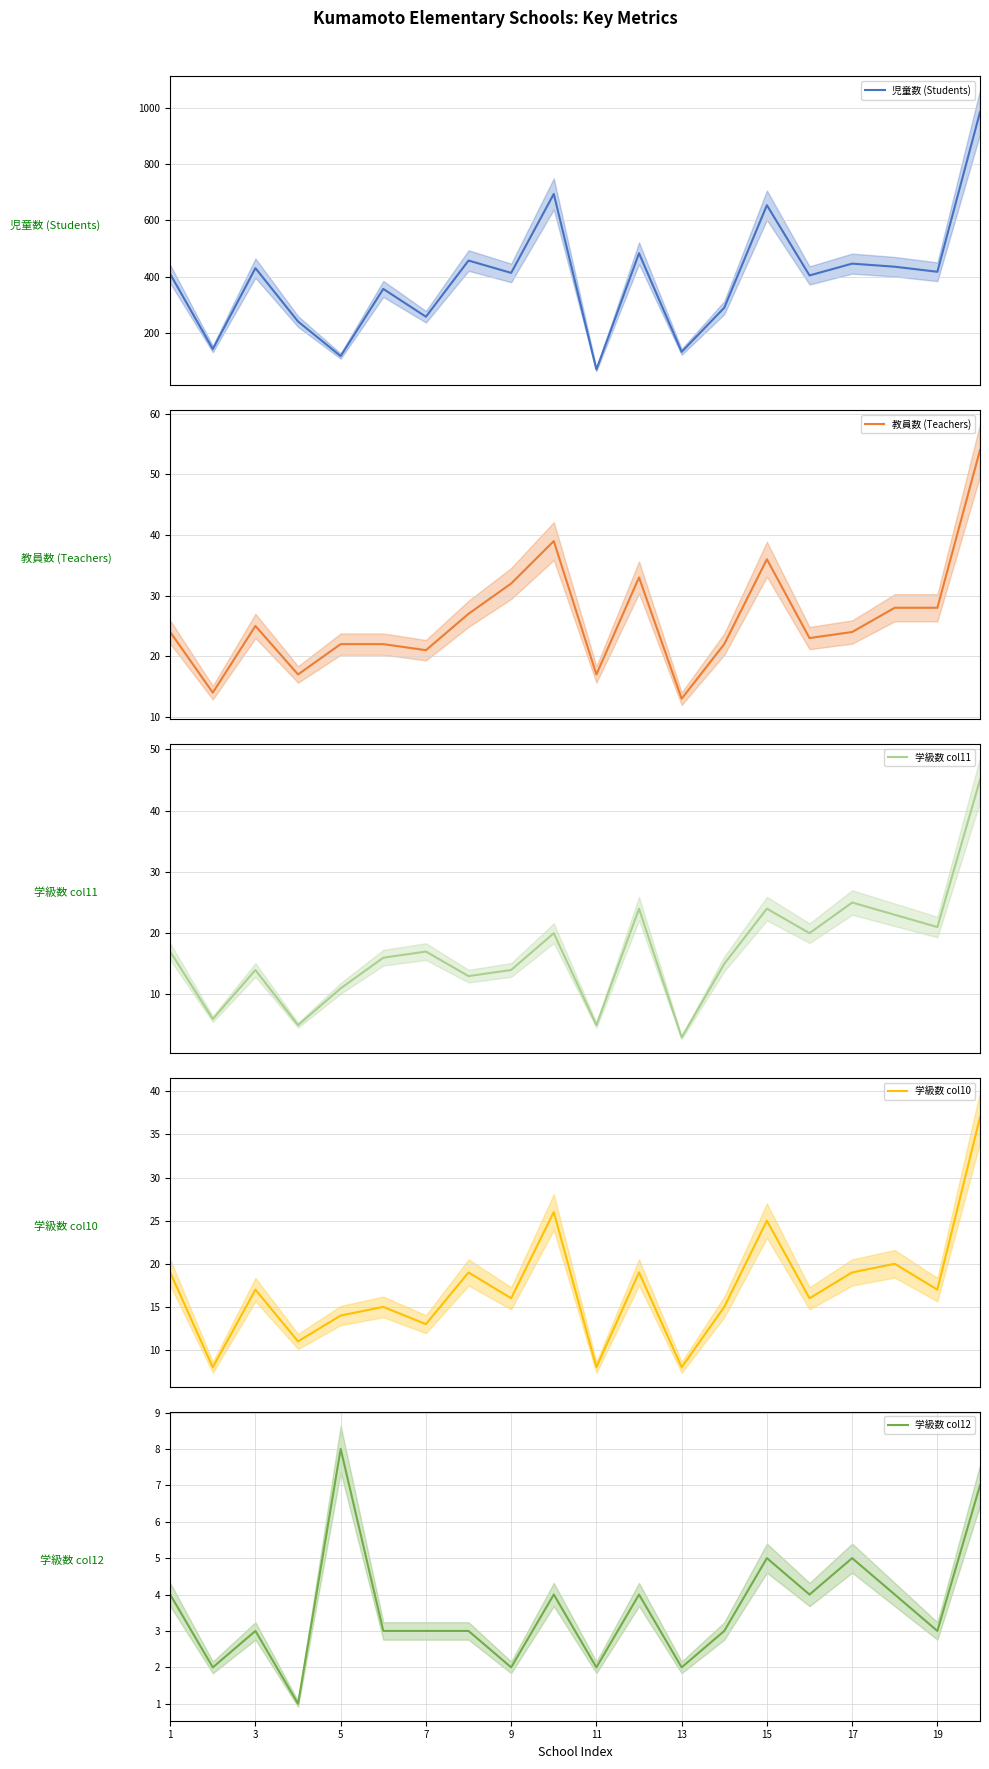

What is the maximum value shown in the chart?

985